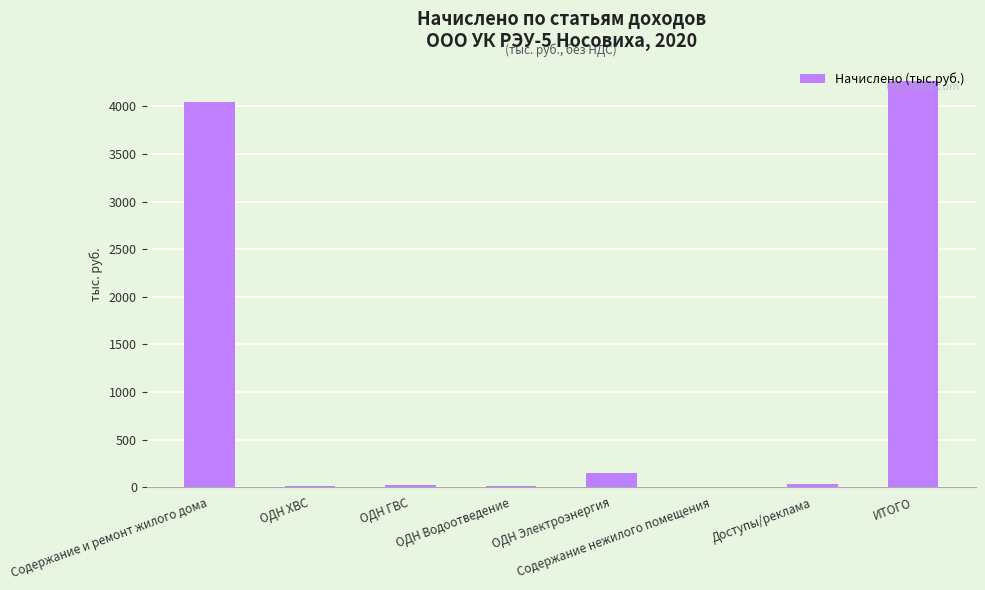

What is the maximum value shown in the chart?

4265.4